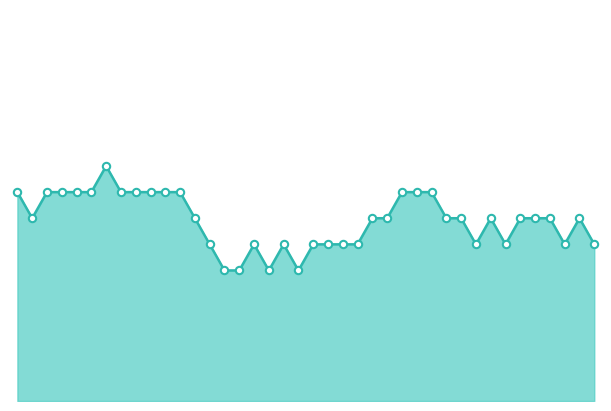

Does the chart have visible grid lines?

No